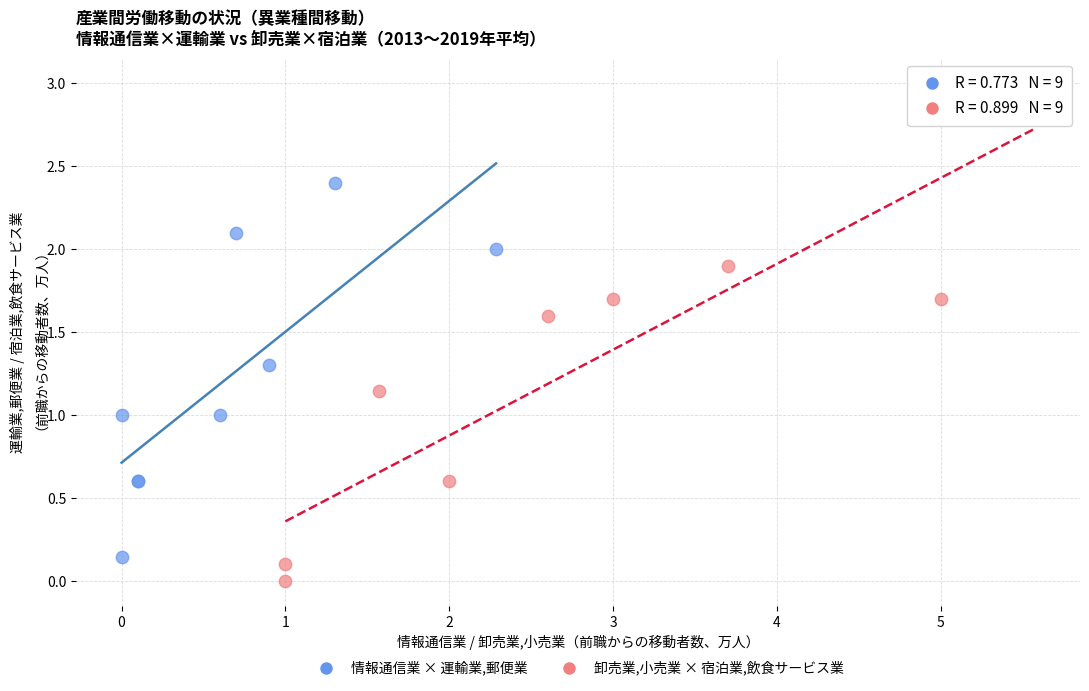

Which series reaches the minimum Y coordinate?

卸売業,小売業 × 宿泊業,飲食サービス業